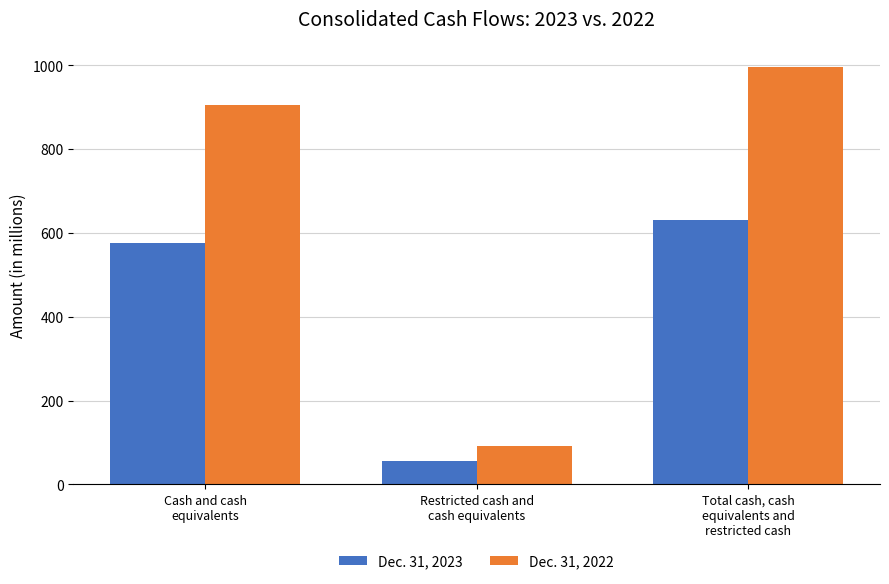

How many distinct data groups are displayed?

2